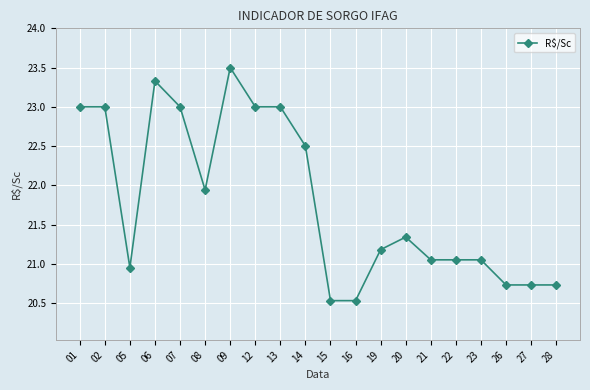

True or false: the data has more than 1 interior local peaks.

True